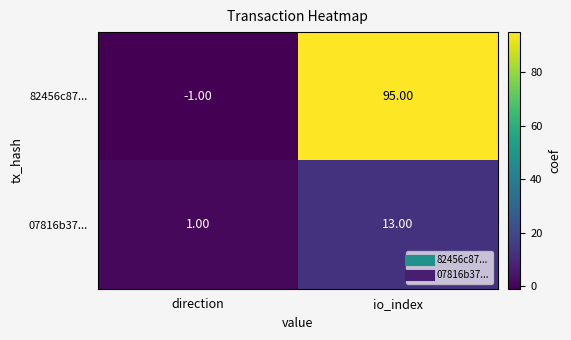

Rank the series at io_index from lowest to highest value.

07816b37..., 82456c87...